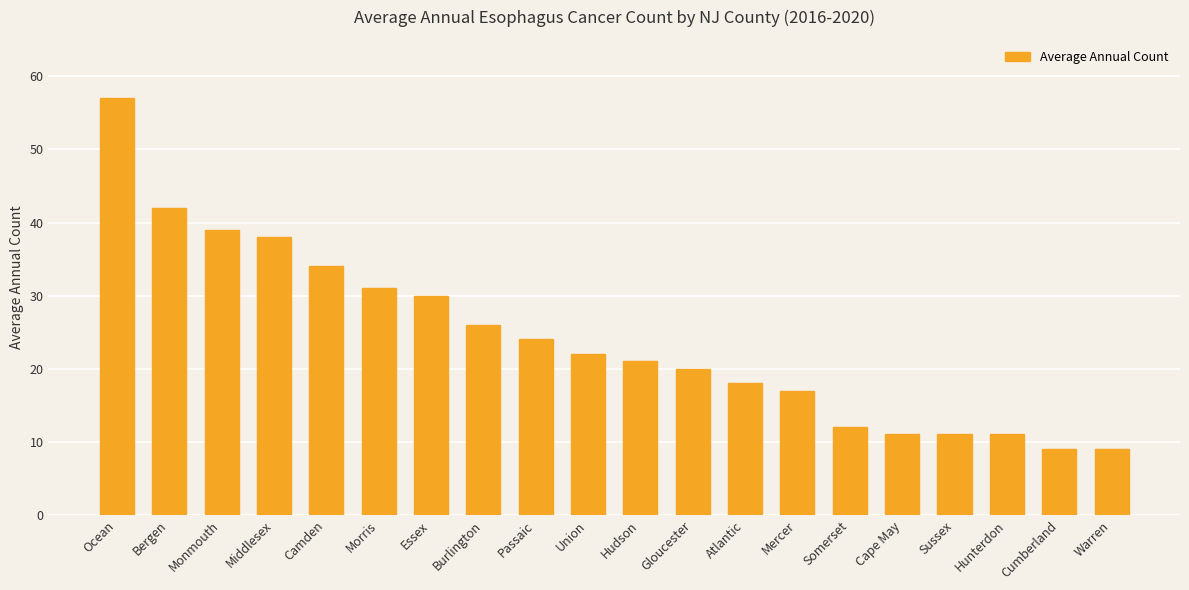

Is it true that the value at Hunterdon is 4?

False